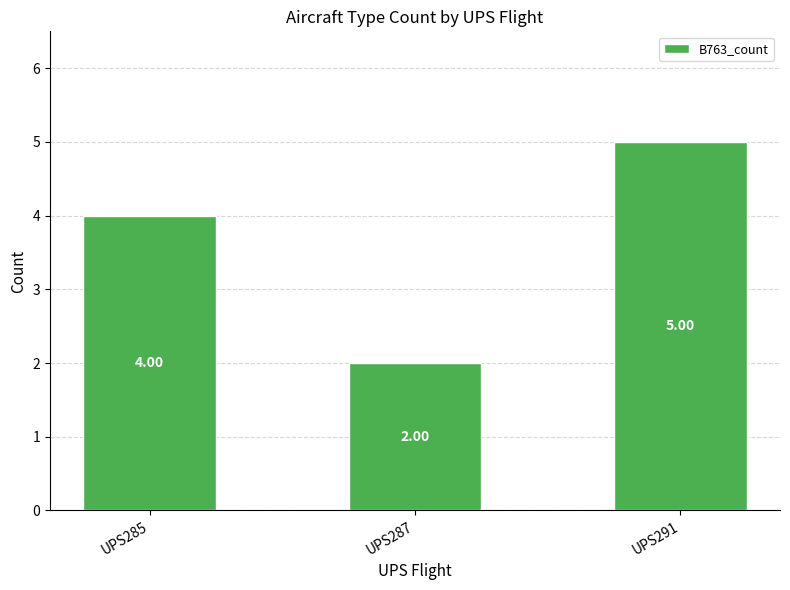

List the labels in order of value, largest first.

UPS291, UPS285, UPS287